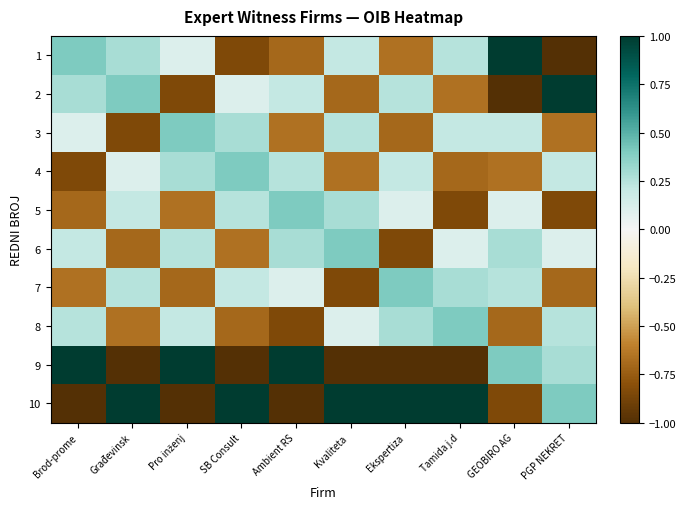

Between GEOBIRO AG and Ambient RS, which is larger?

GEOBIRO AG